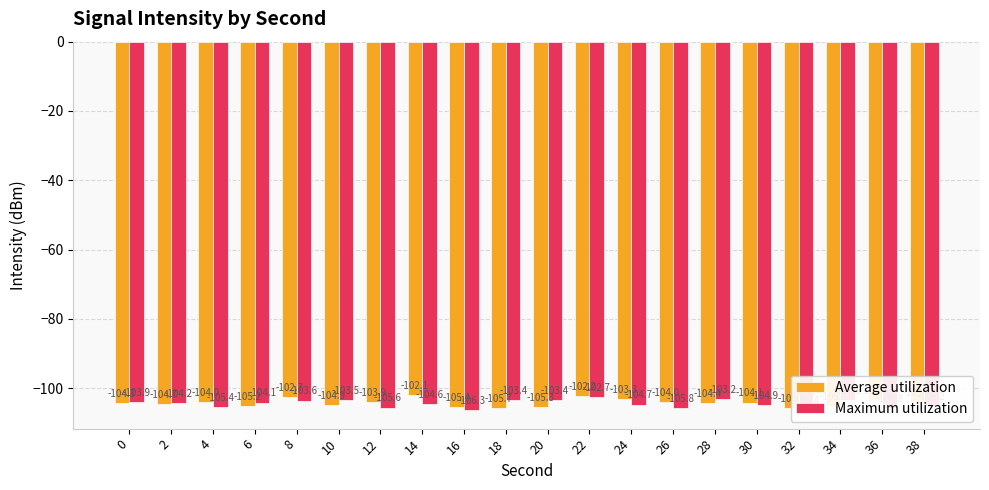

Reading right to left, extract all data points from this chart.

Average utilization: 38=-103.9	36=-103.5	34=-105.1	32=-105.7	30=-104.1	28=-104.4	26=-104.0	24=-103.3	22=-102.2	20=-105.3	18=-105.7	16=-105.4	14=-102.1	12=-103.9	10=-104.9	8=-102.7	6=-105.2	4=-104.0	2=-104.7	0=-104.3
Maximum utilization: 38=-105.2	36=-105.8	34=-103.5	32=-106.4	30=-104.9	28=-103.2	26=-105.8	24=-104.7	22=-102.7	20=-103.4	18=-103.4	16=-106.3	14=-104.6	12=-105.6	10=-103.5	8=-103.6	6=-104.1	4=-105.4	2=-104.2	0=-103.9